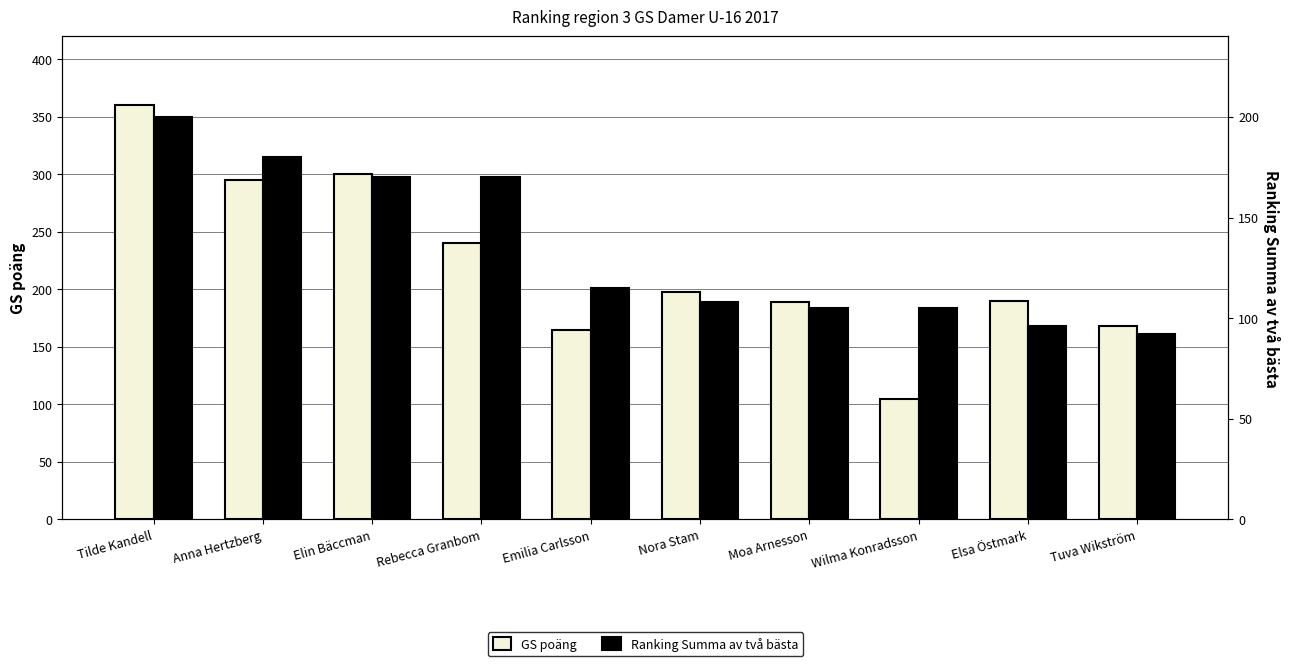

What is the total value across all series at Wilma Konradsson?

210